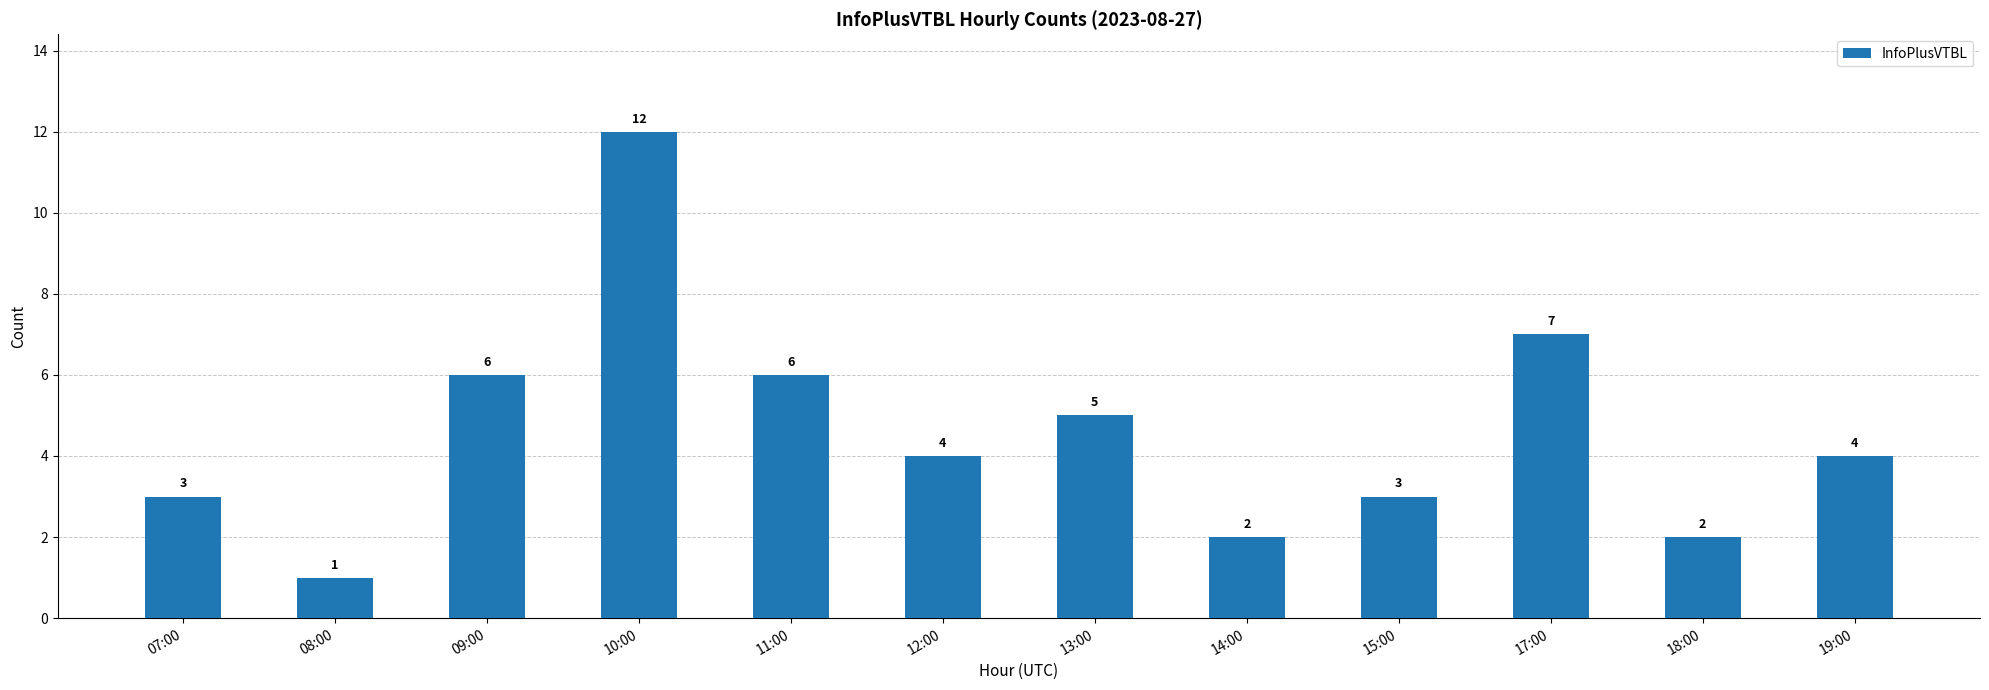

What is the difference between the second highest and minimum values?

6